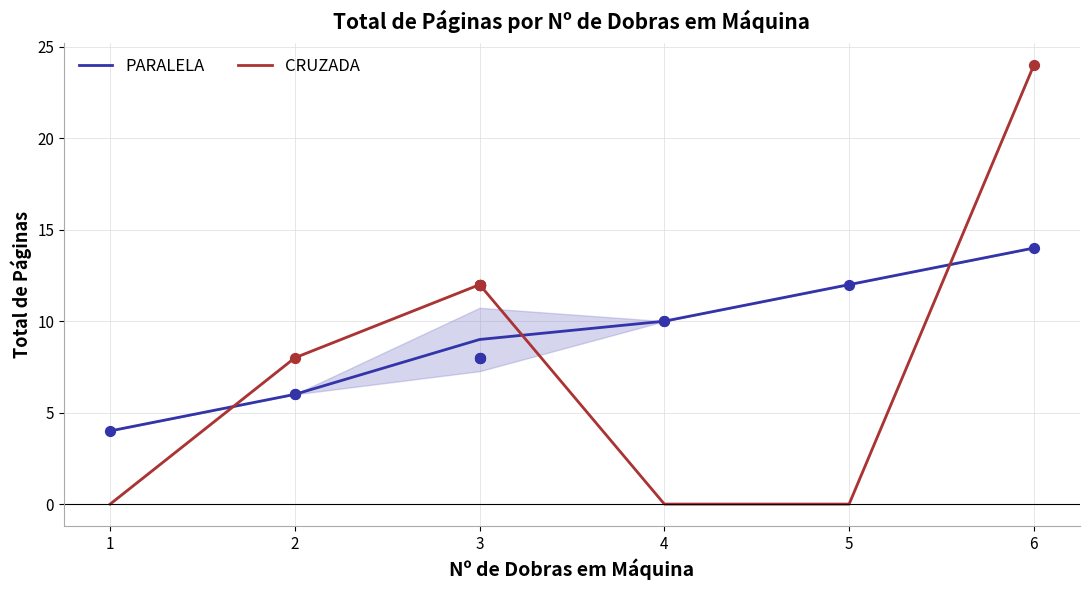

At how many categories does at least one series exceed 5?

5